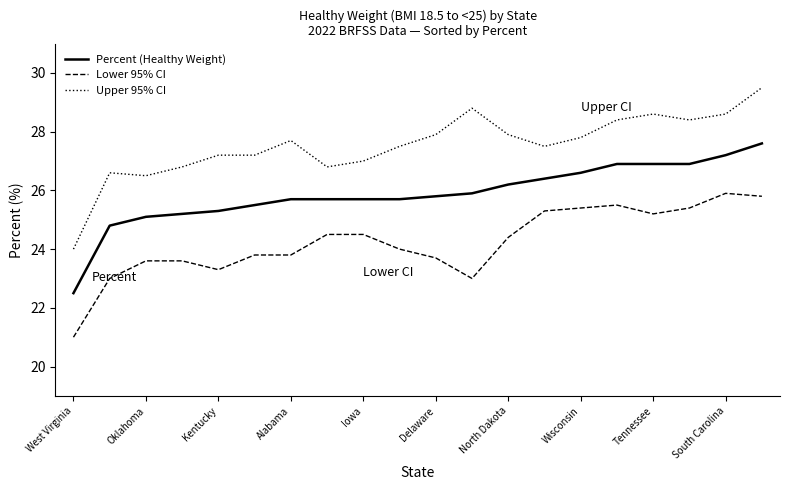

Which series has the largest total across all categories?

Upper 95% CI